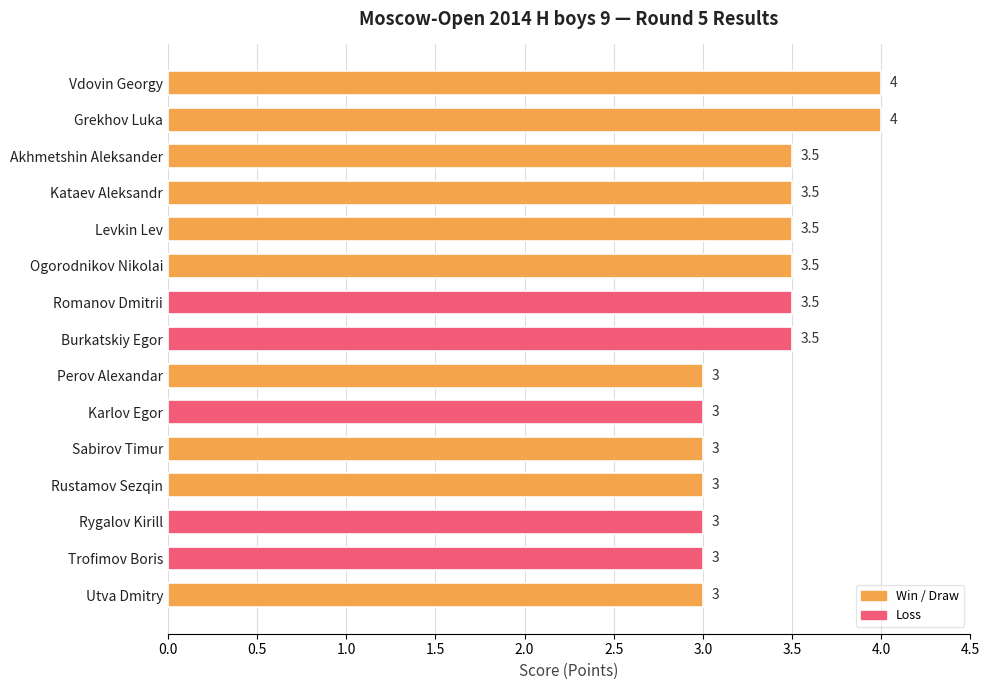

What is the label of the 10th bar from the bottom?

Ogorodnikov Nikolai